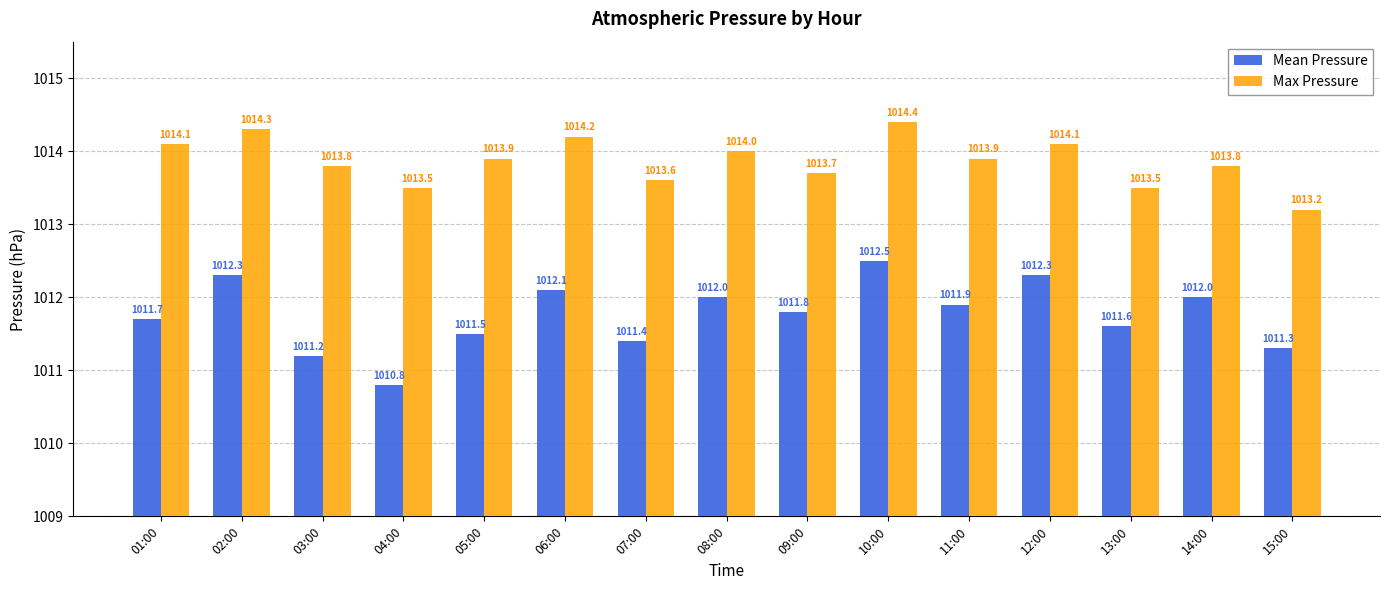

Which series has the largest total across all categories?

Max Pressure